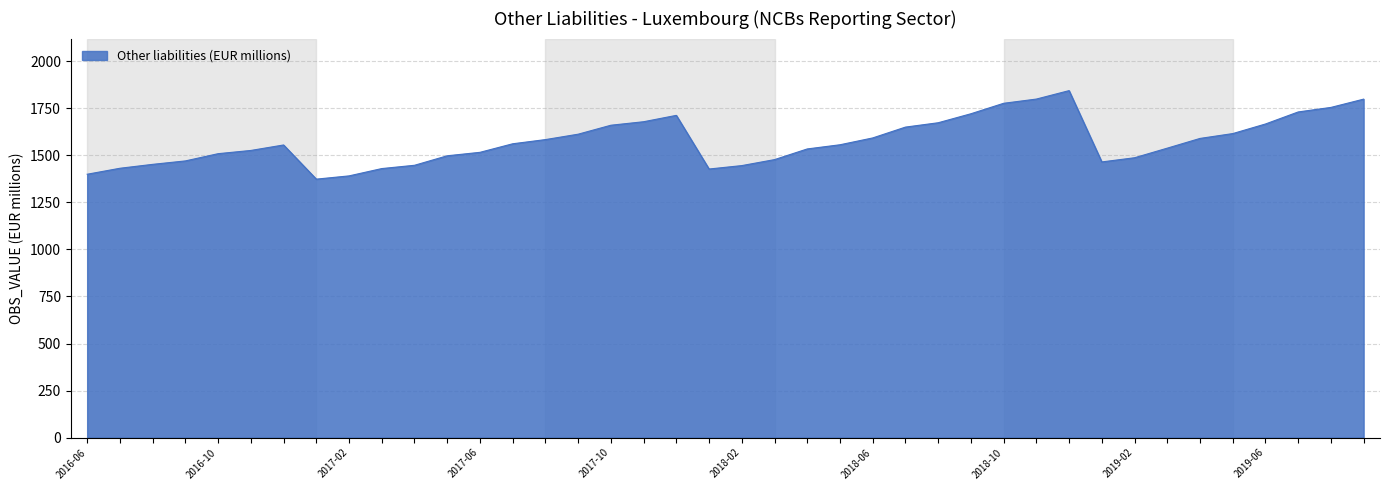

What is the greatest value displayed?

1844.1